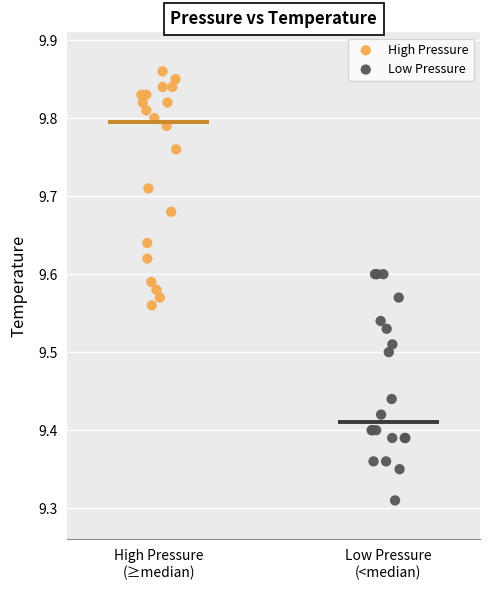

Which series reaches the maximum Y coordinate?

High Pressure